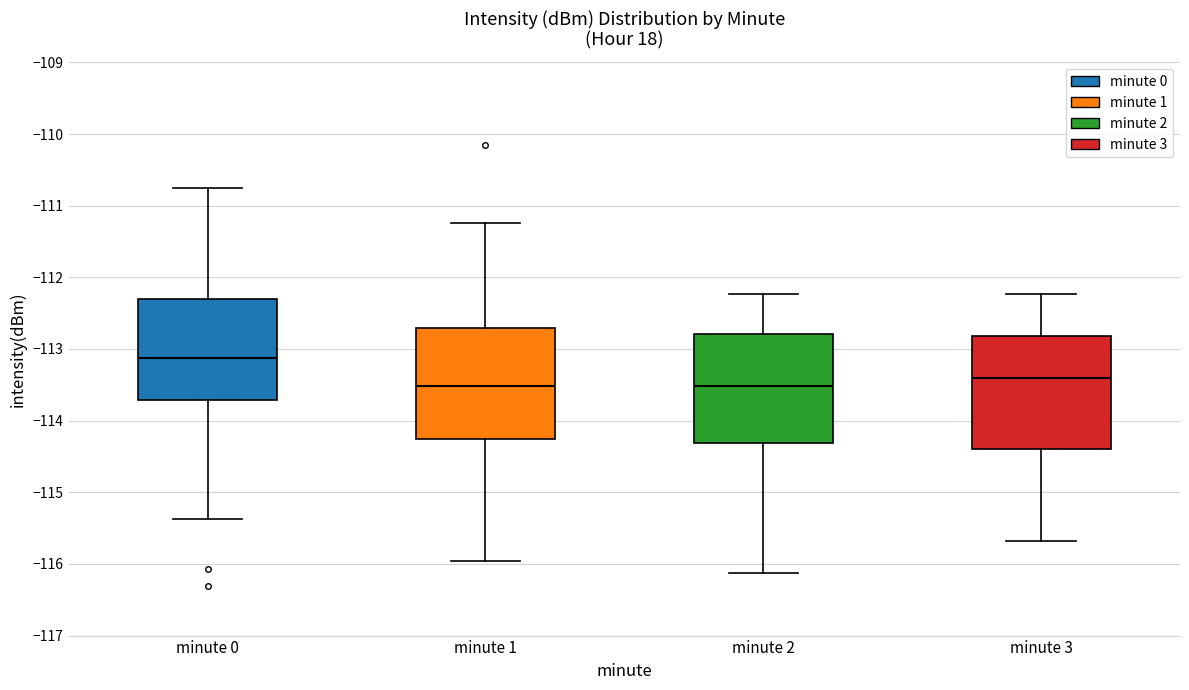

Where is the upper edge of the box for minute 1 on the y-axis? The values are not printed on the chart, so give them approximately, as read against the axis.

-112.7